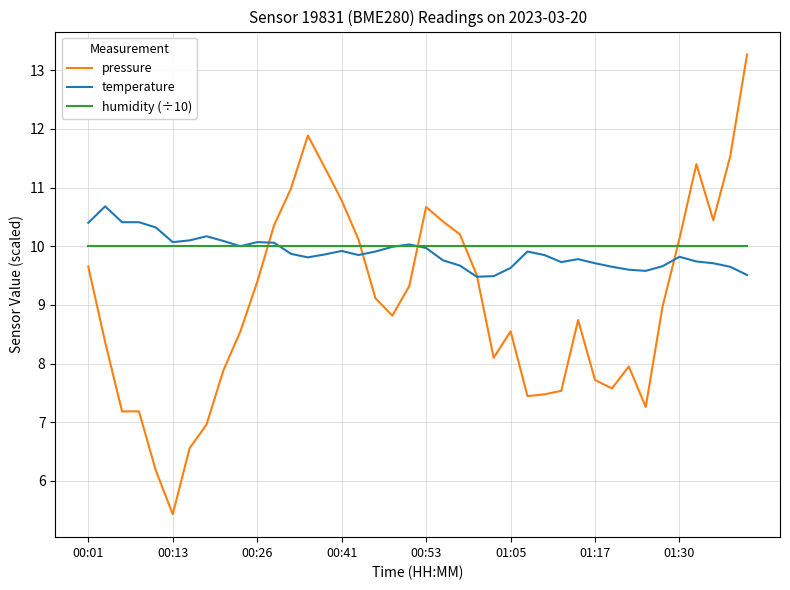

Does the chart have visible grid lines?

Yes